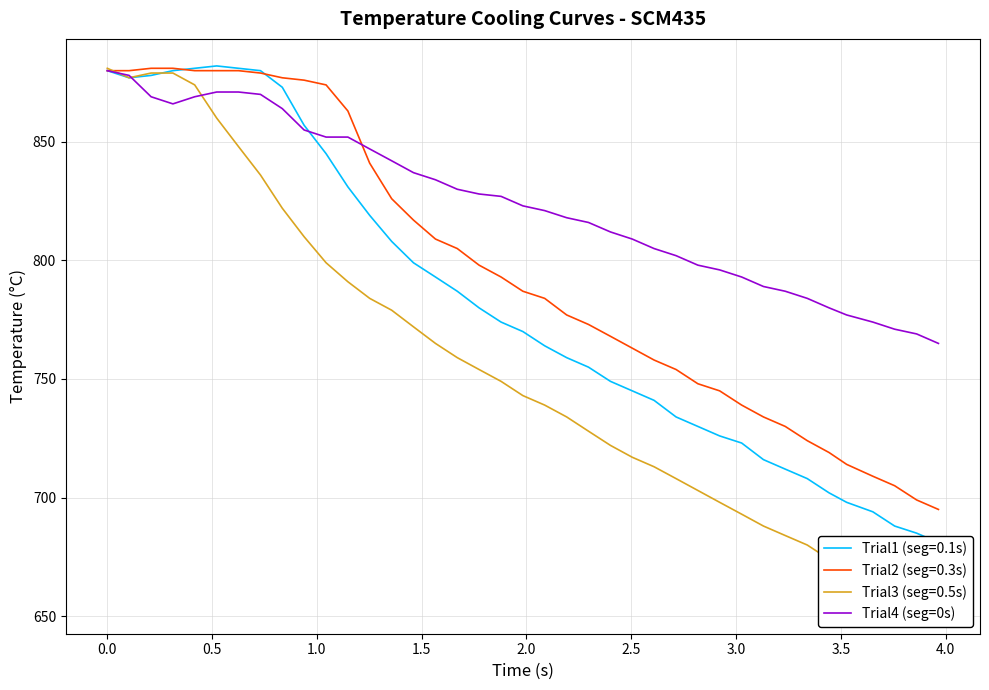

What is the minimum value for Trial4 (seg=0s)?

765